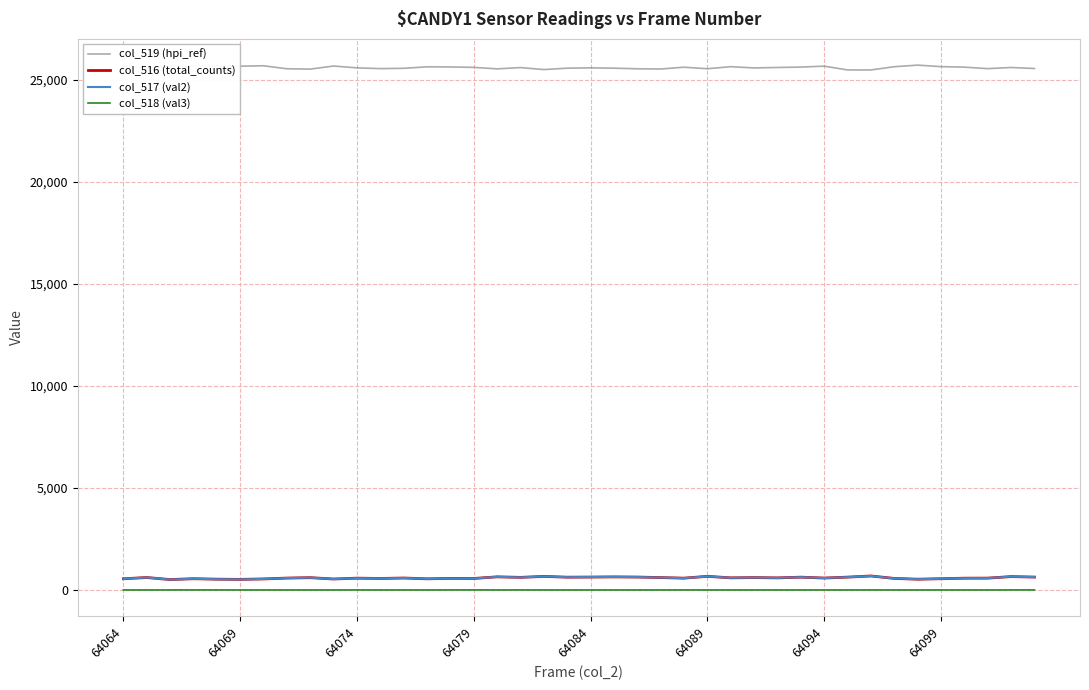

What is the greatest value displayed?

25727